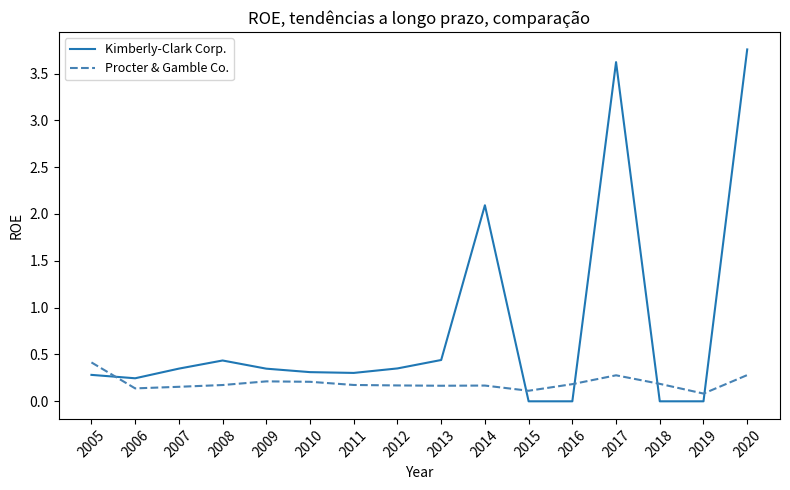

At 2014, list the series in order from smallest to largest.

Procter & Gamble Co., Kimberly-Clark Corp.